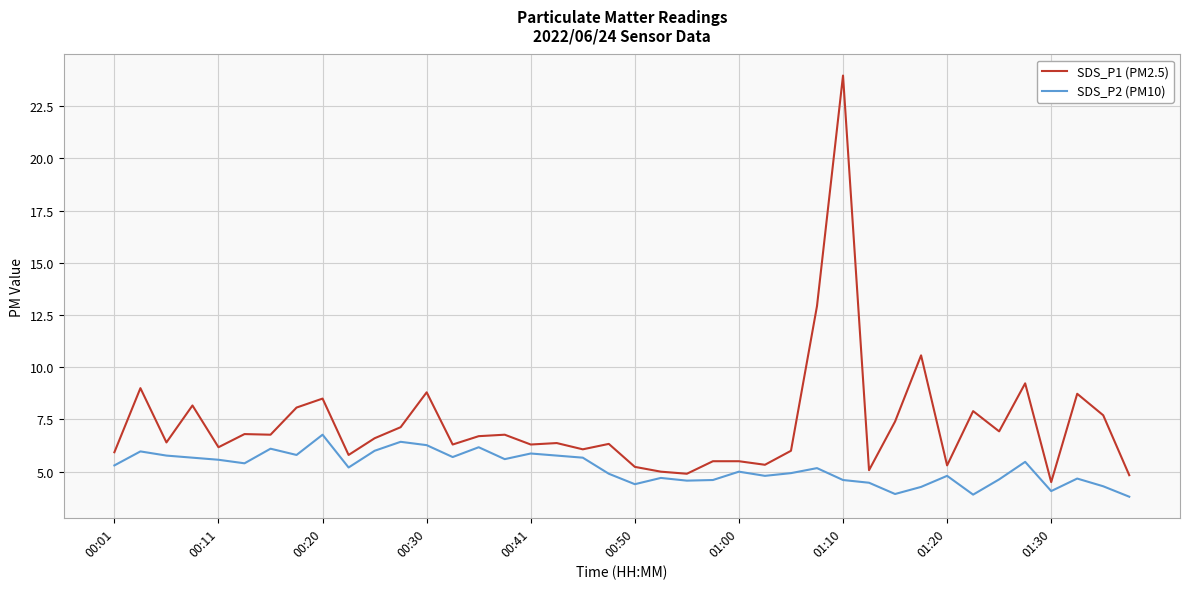

What is the difference between the maximum and minimum values in the SDS_P1 (PM2.5) series?

19.5